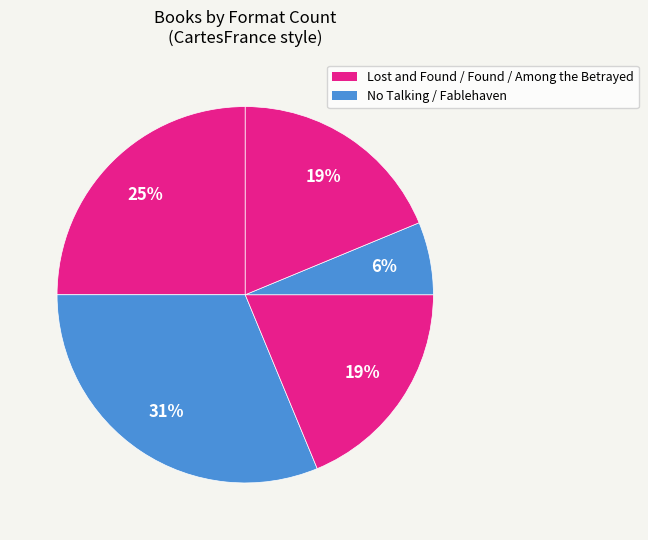

Count the number of slices in the pie.

5